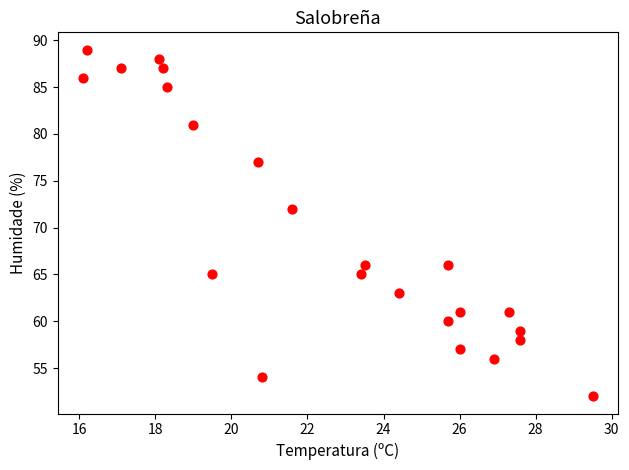

What Y value in the scatter plot is closest to 70?

72